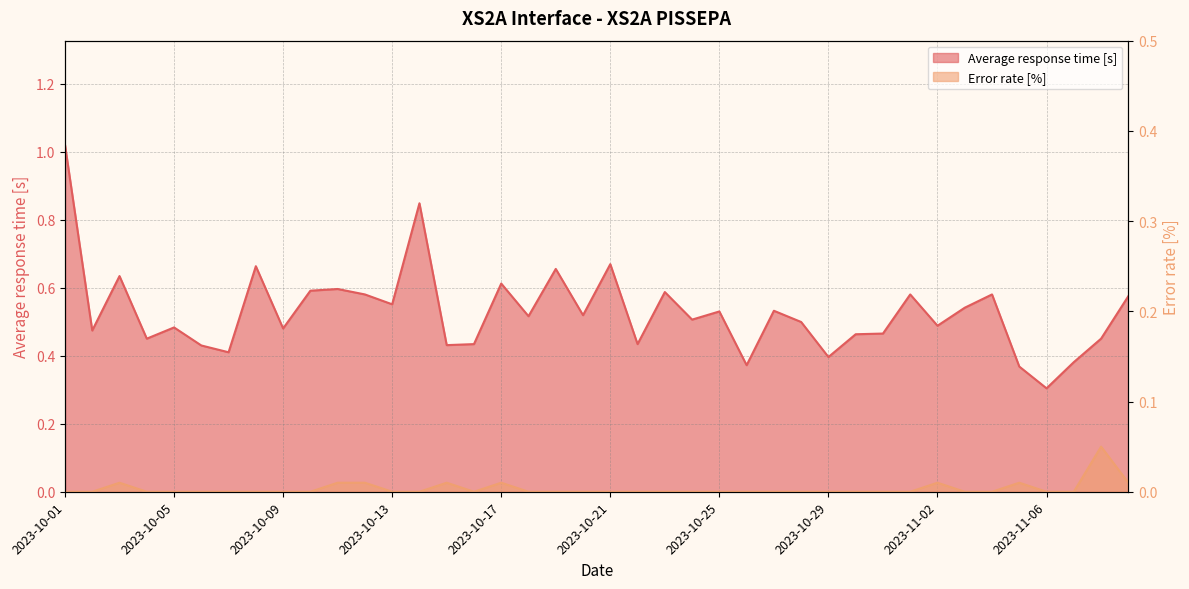

True or false: Error rate [%] and Average response time [s] intersect in this chart.

False